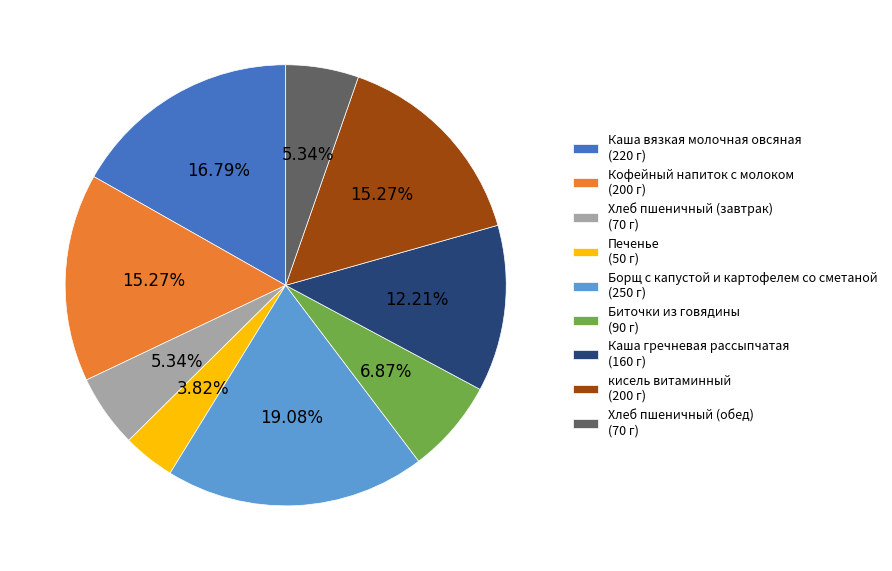

Between Каша гречневая рассыпчатая (160 г) and Каша вязкая молочная овсяная (220 г), which is larger?

Каша вязкая молочная овсяная (220 г)